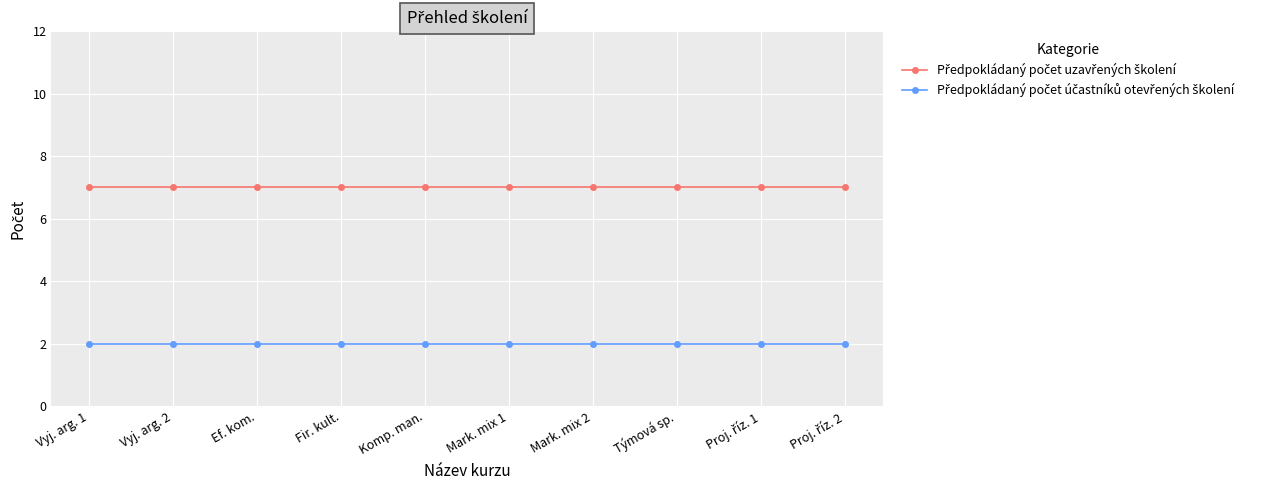

What is the total value across all series at Mark. mix 1?

9